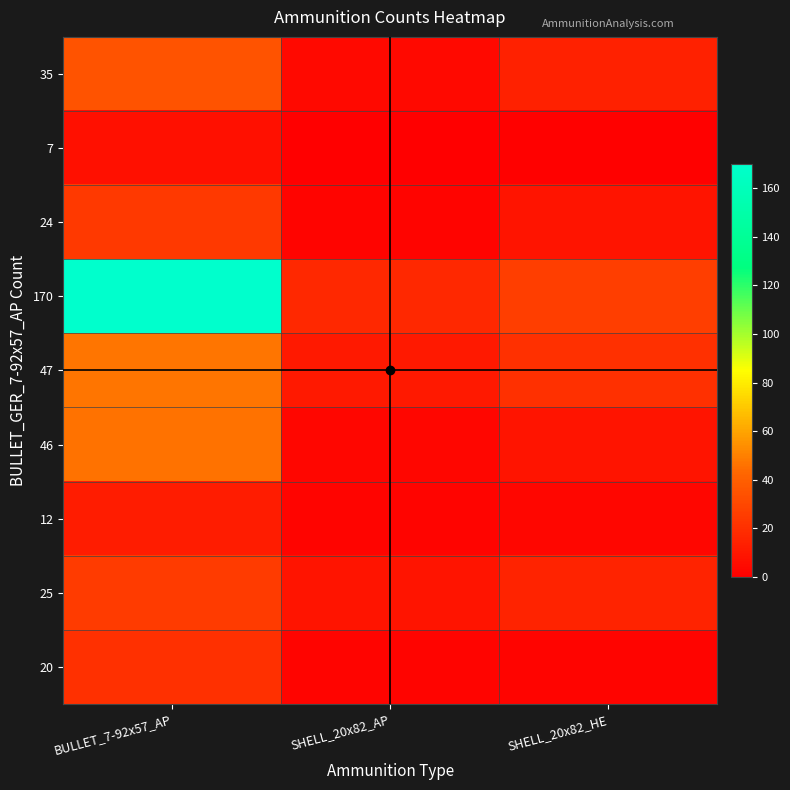

Reading left to right, extract all data points from this chart.

35: BULLET_7-92x57_AP=35	SHELL_20x82_AP=4	SHELL_20x82_HE=14
7: BULLET_7-92x57_AP=7	SHELL_20x82_AP=0	SHELL_20x82_HE=1
24: BULLET_7-92x57_AP=24	SHELL_20x82_AP=2	SHELL_20x82_HE=9
170: BULLET_7-92x57_AP=170	SHELL_20x82_AP=17	SHELL_20x82_HE=26
47: BULLET_7-92x57_AP=47	SHELL_20x82_AP=11	SHELL_20x82_HE=20
46: BULLET_7-92x57_AP=46	SHELL_20x82_AP=3	SHELL_20x82_HE=9
12: BULLET_7-92x57_AP=12	SHELL_20x82_AP=2	SHELL_20x82_HE=3
25: BULLET_7-92x57_AP=25	SHELL_20x82_AP=9	SHELL_20x82_HE=15
20: BULLET_7-92x57_AP=20	SHELL_20x82_AP=2	SHELL_20x82_HE=2